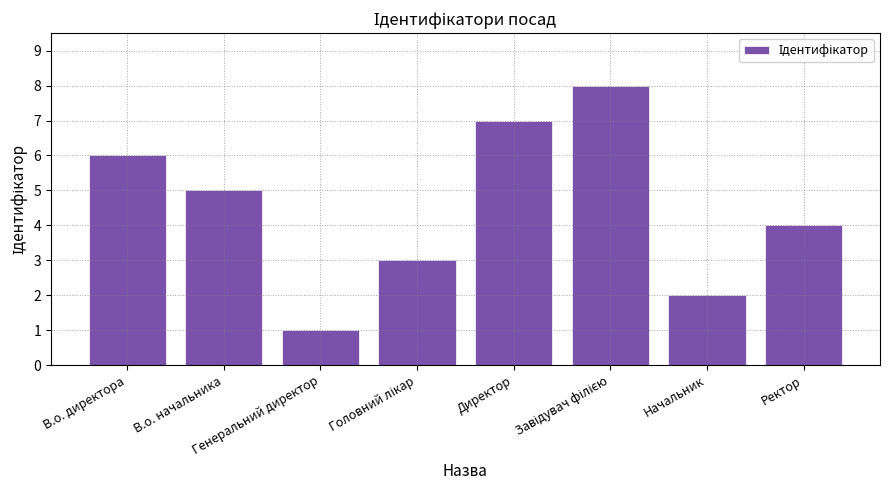

Reading left to right, list all the values displayed in this chart.

6	5	1	3	7	8	2	4